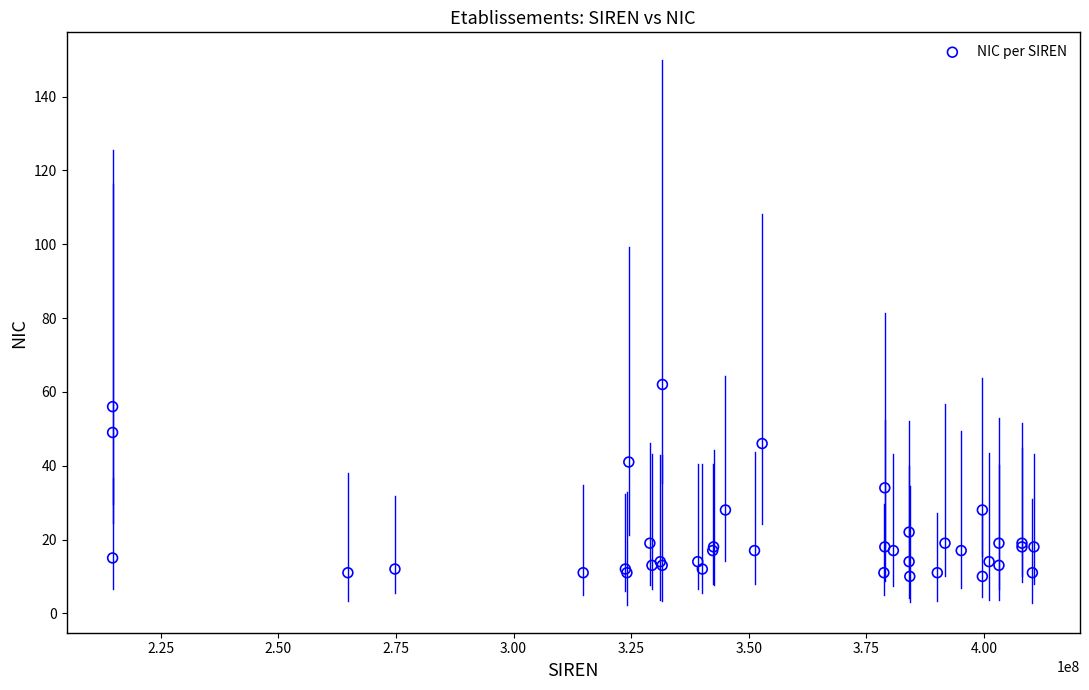

What Y value in the scatter plot is closest to 36?

34